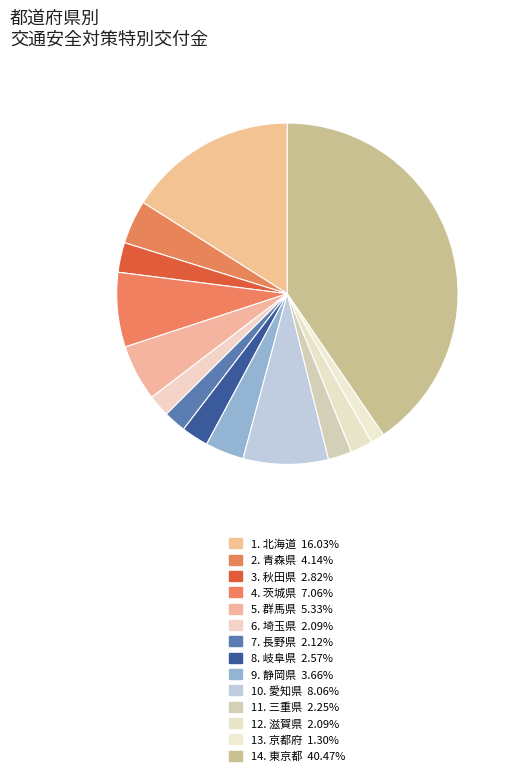

How many slices are in this pie chart?

14